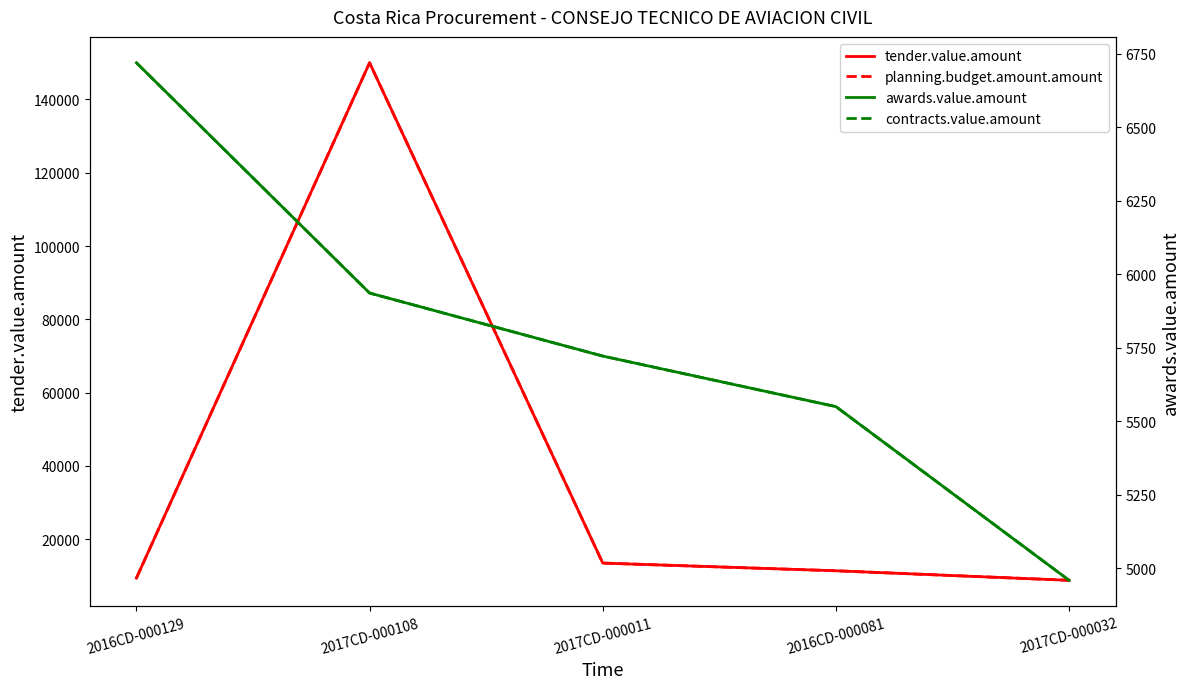

How many lines are shown in the chart?

4